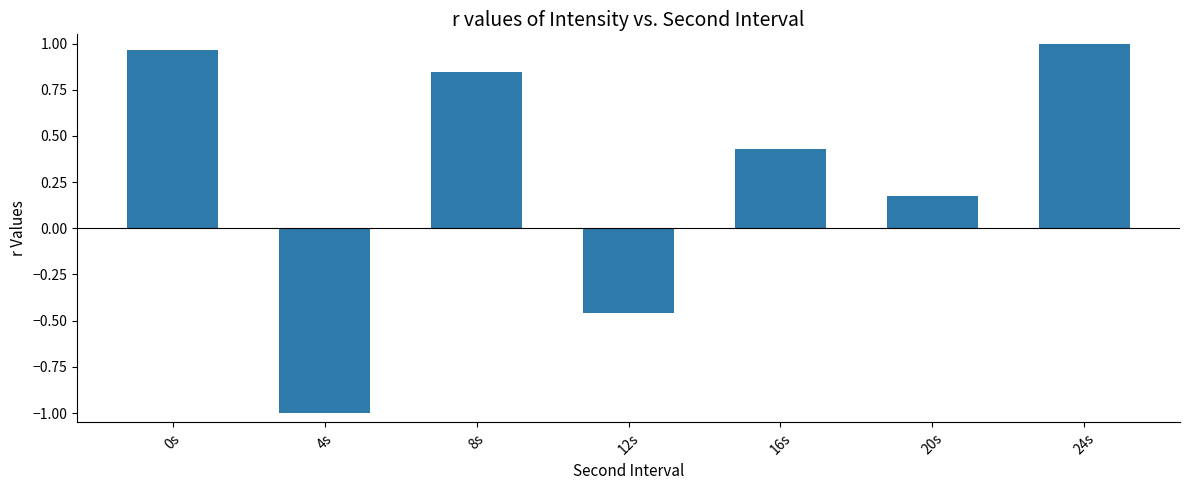

How many data points does each series have?

7